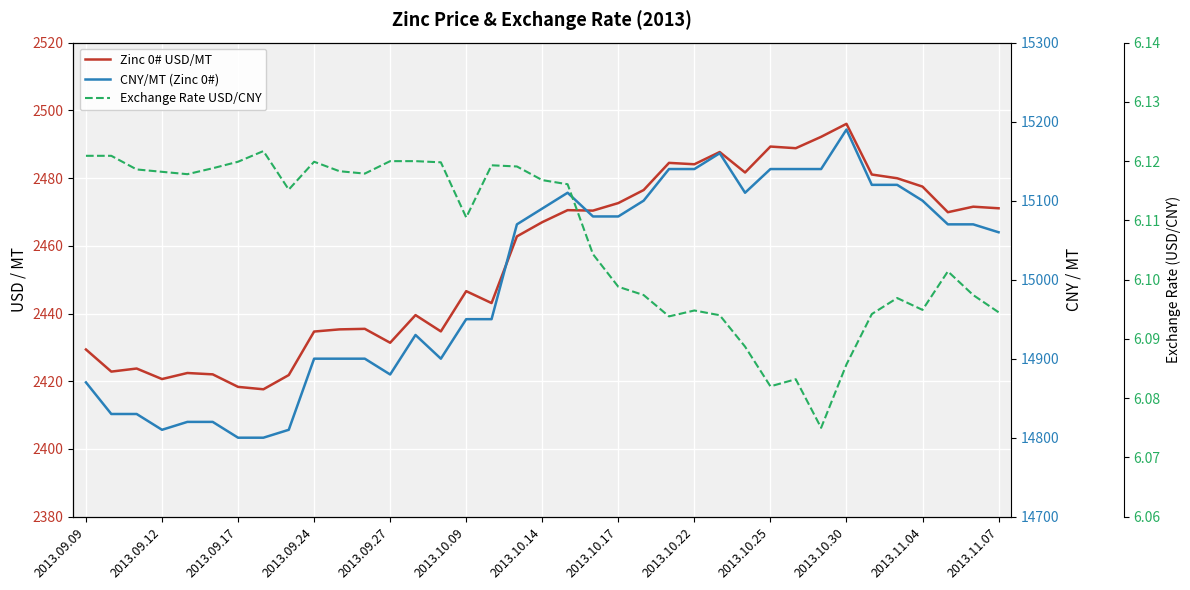

At how many categories does at least one series exceed 10895?

37